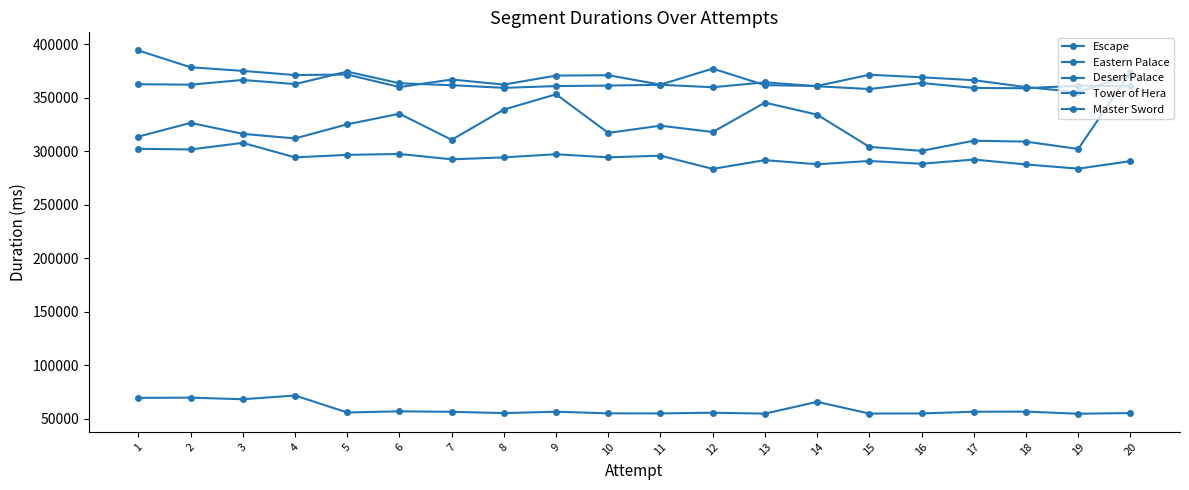

At which category does the chart reach its minimum across all series?

19